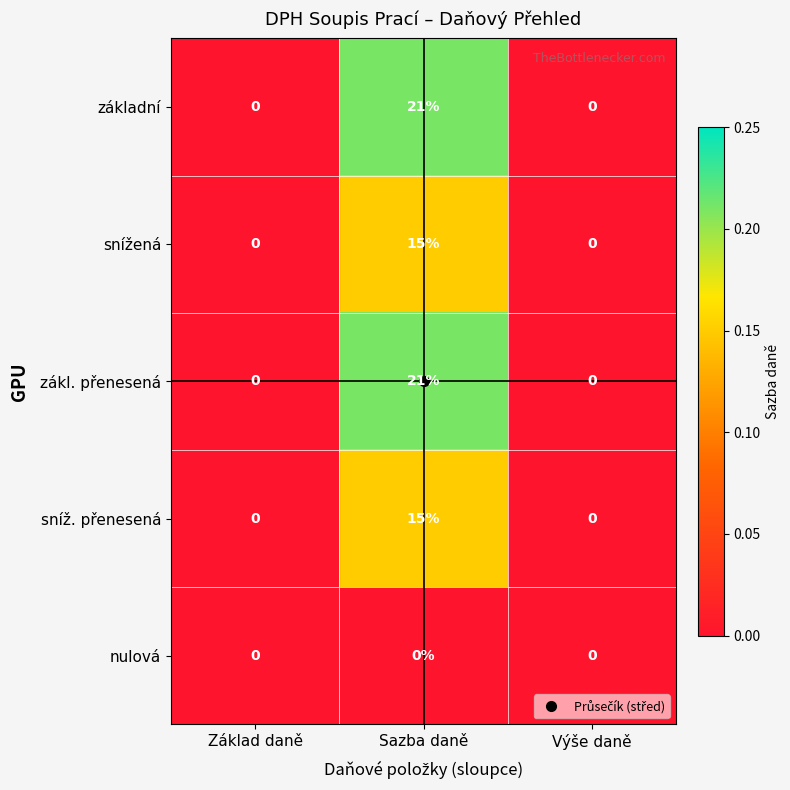

At which category is the sum across all series the highest?

Sazba daně